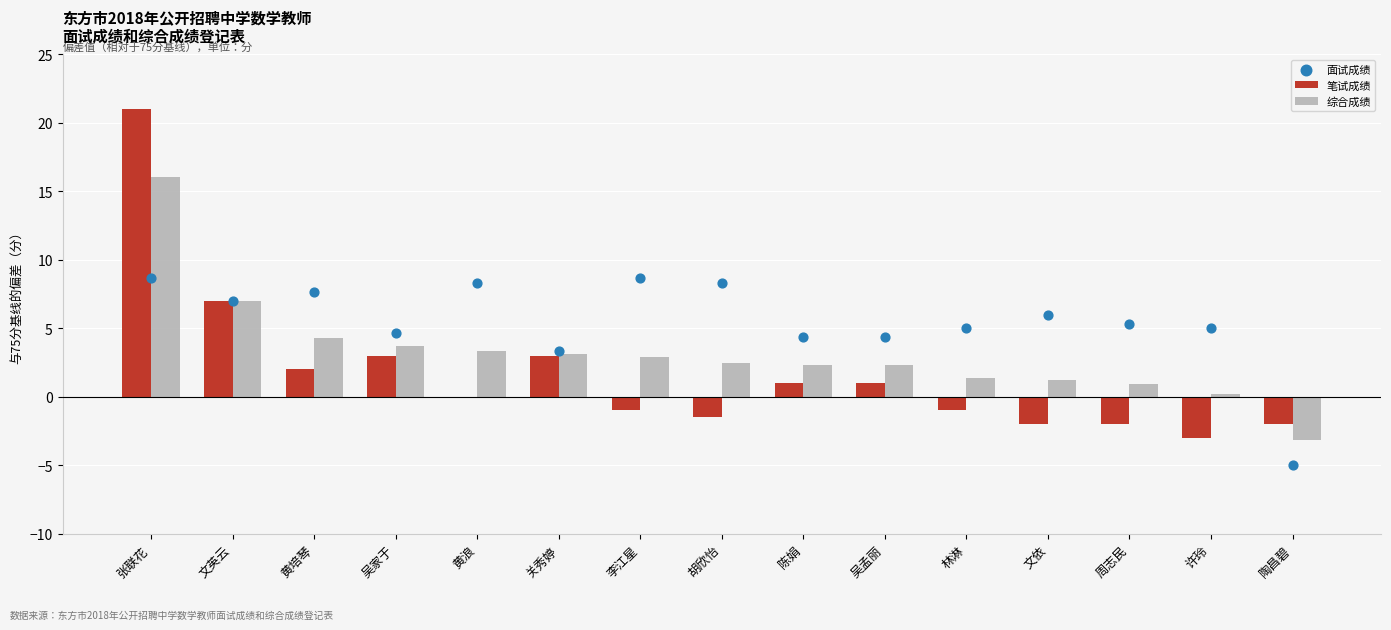

What are all the series names shown in the legend?

笔试成绩, 综合成绩, 面试成绩